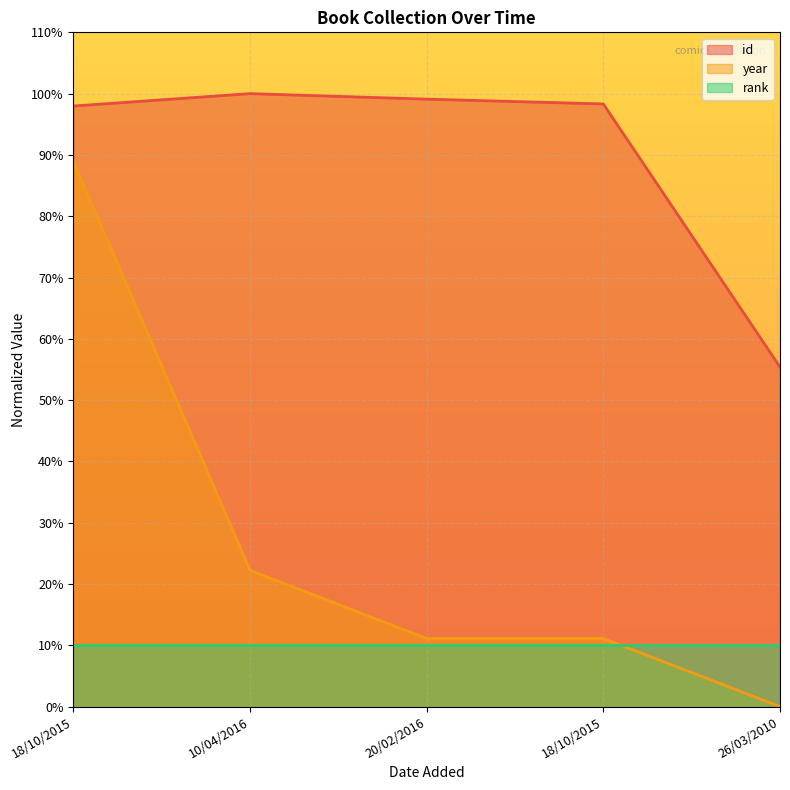

Is it true that id equals 98.3 at 18/10/2015?

True